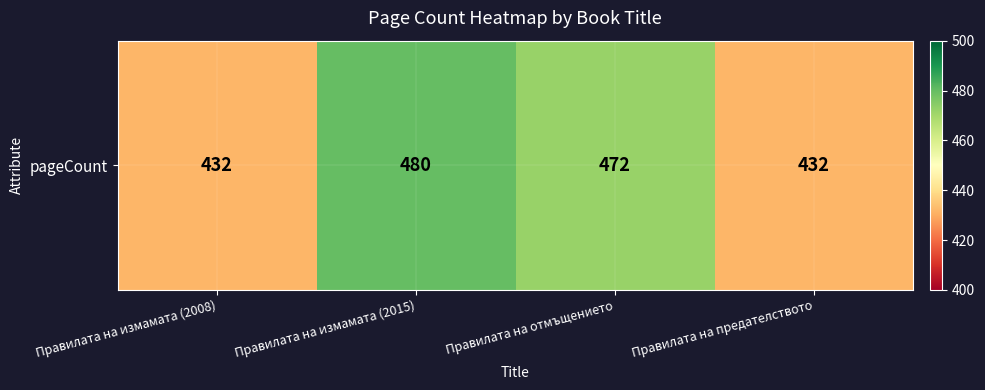

The chart shows a value of 432 at Правилата на измамата (2008). True or false?

True